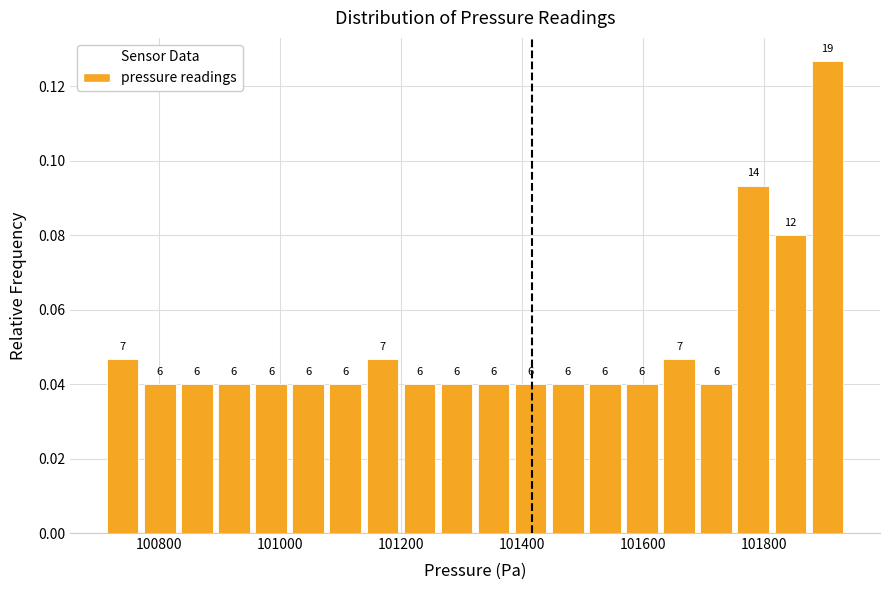

Around what value on the x-axis is the tallest bar? Give the approximate position of its centre, as read against the axis.

101900